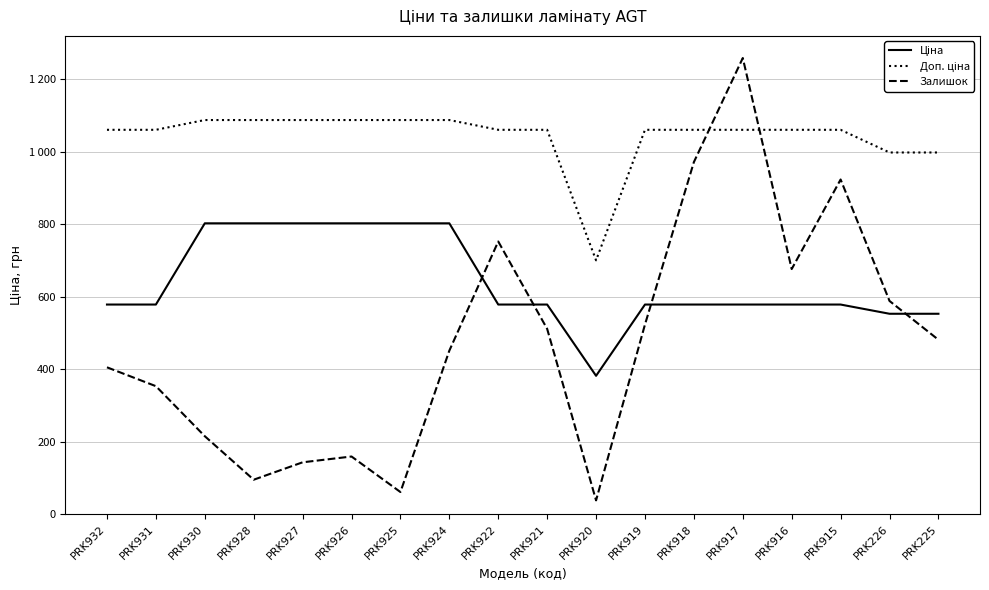

What is the difference between the highest and lowest values at PRK927?

944.0